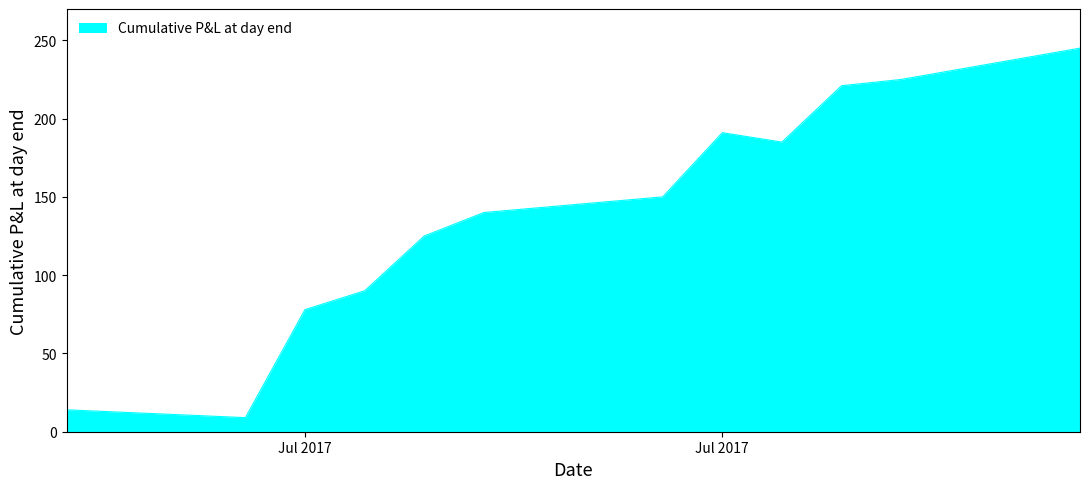

What is the greatest value displayed?

245